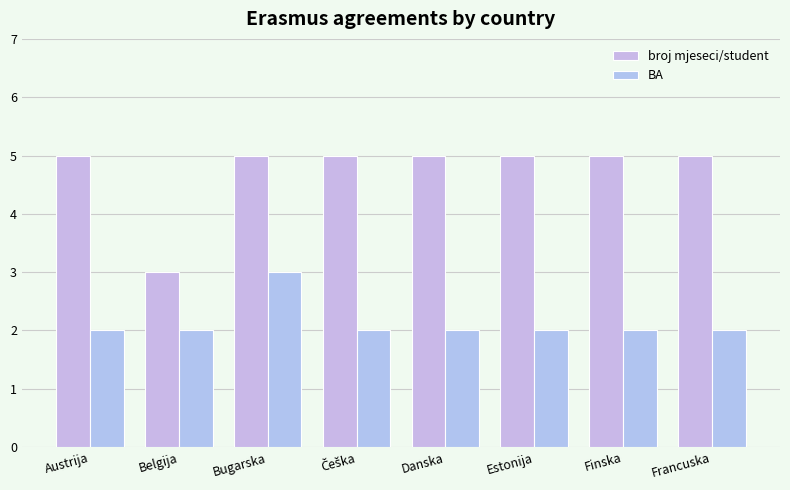

What is the sum of the BA values at Danska and Češka?

4